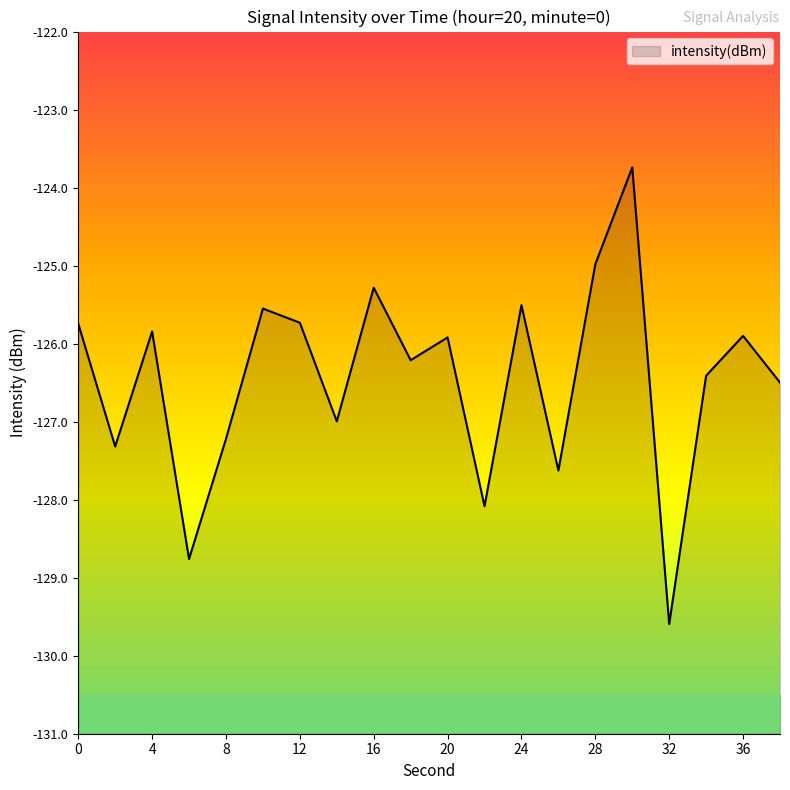

What is the change in value from 8 to 26?

-0.4